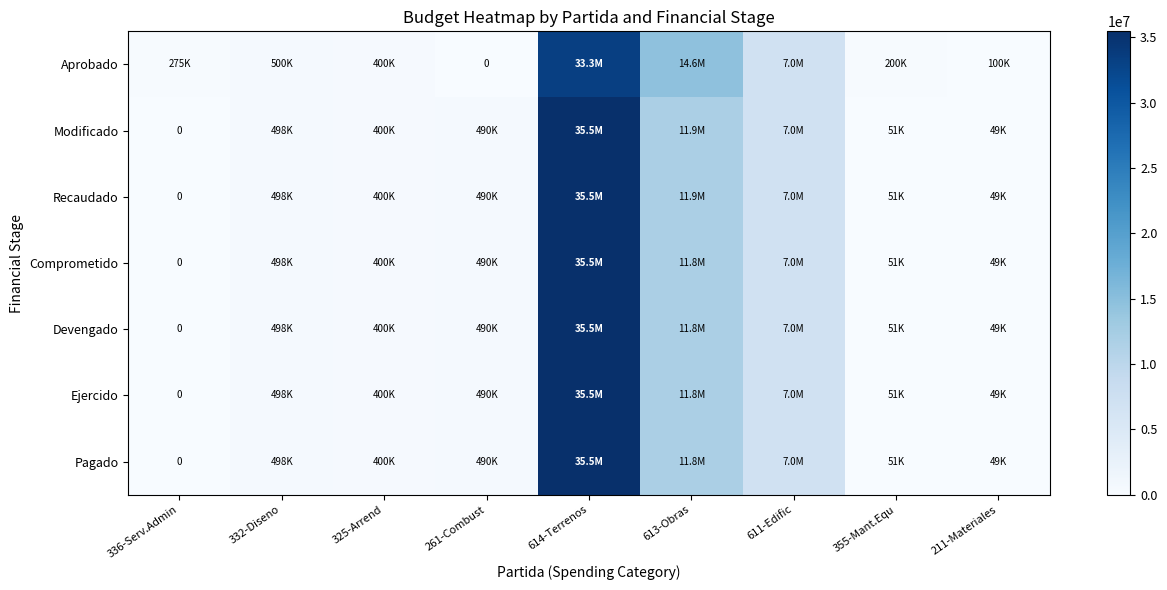

What is the greatest value displayed?

35459784.4